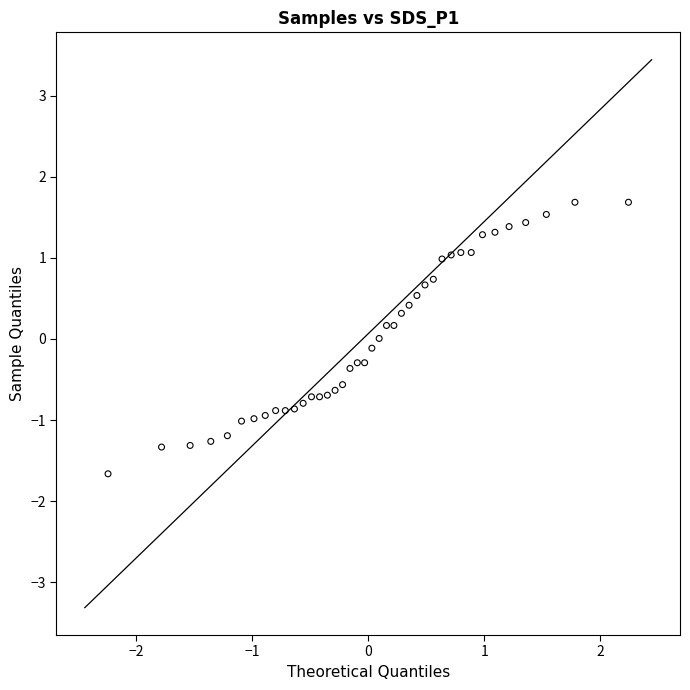

What is the range of X values (max minus min)?

4.5